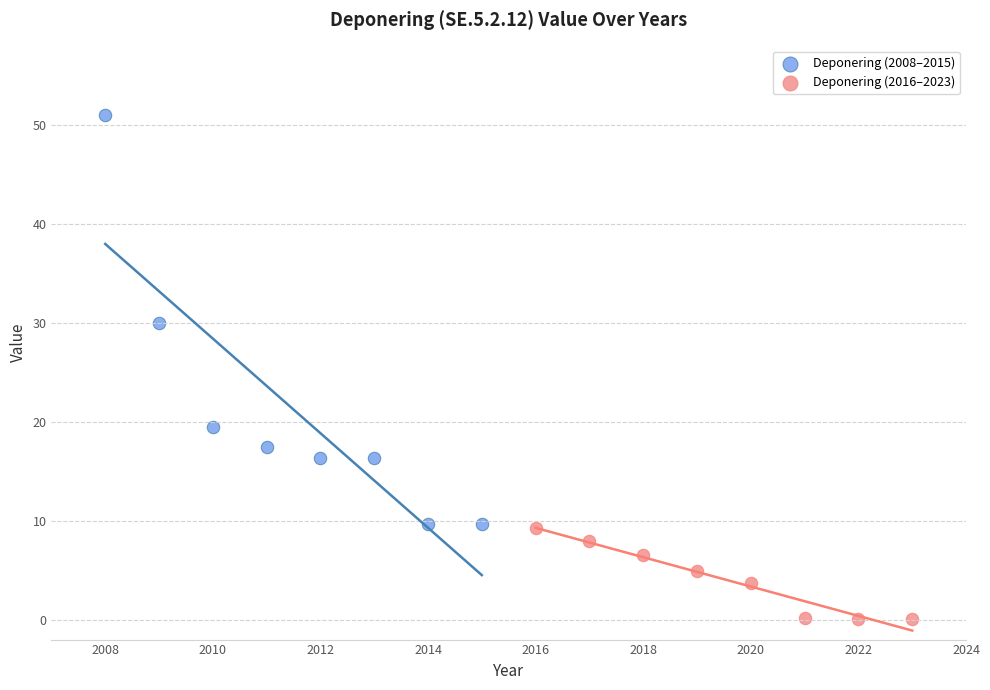

Which series has the widest spread of Y values?

Deponering (2008–2015)